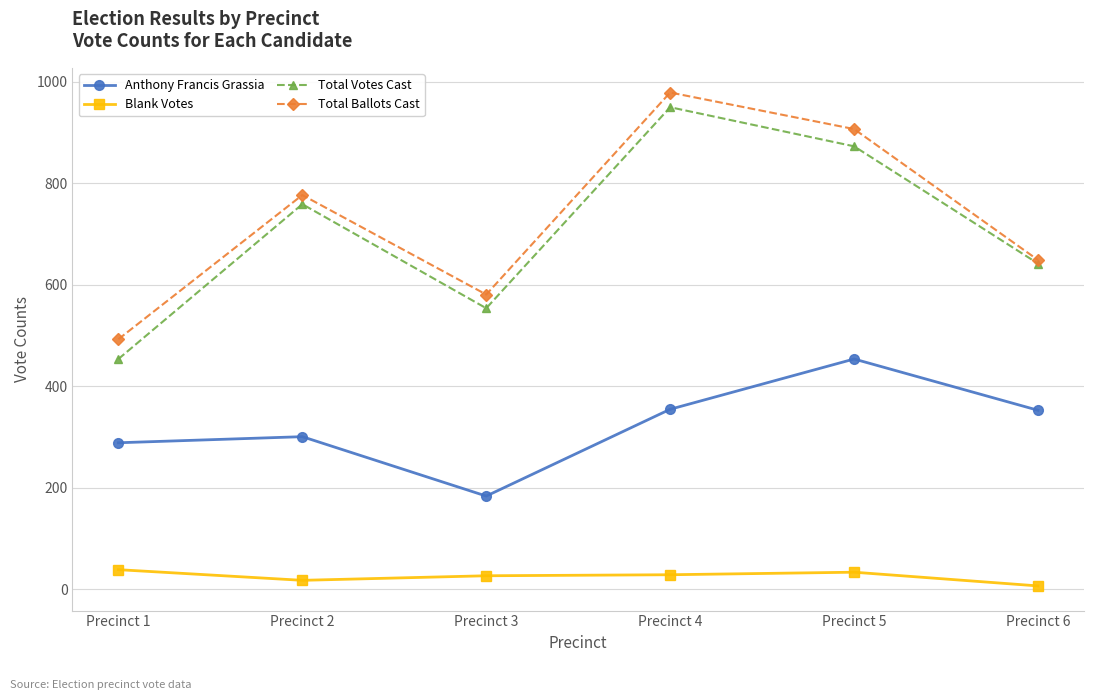

True or false: Anthony Francis Grassia and Blank Votes cross at least once.

False